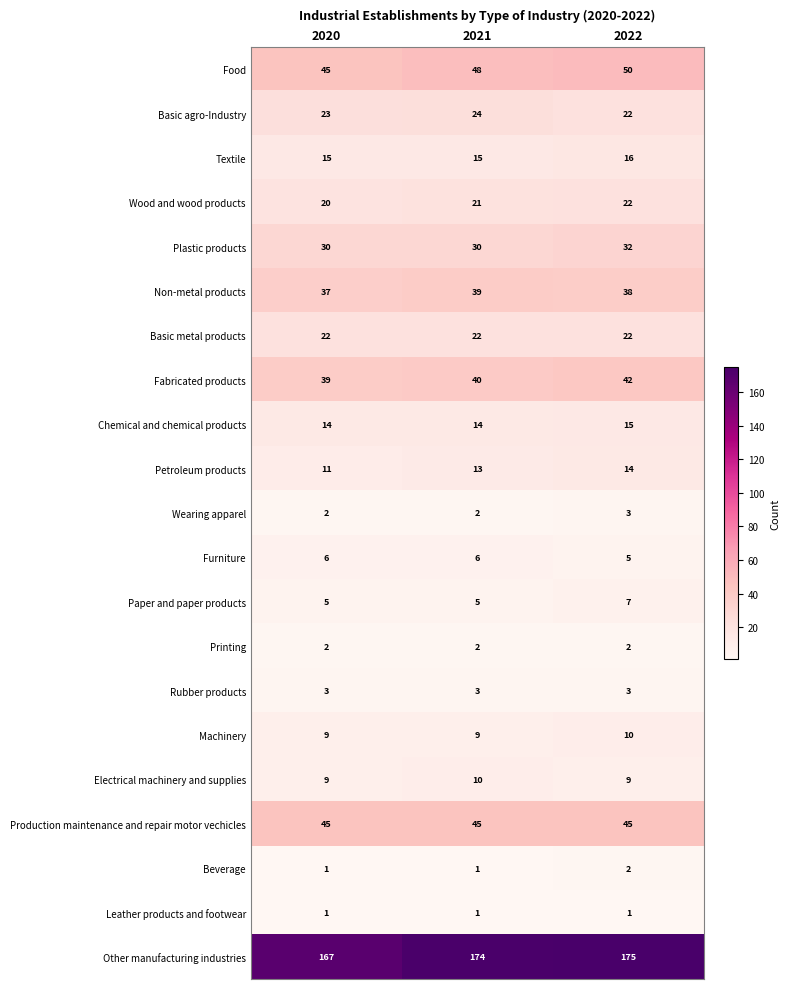

Which label corresponds to the largest value in the chart?

2022